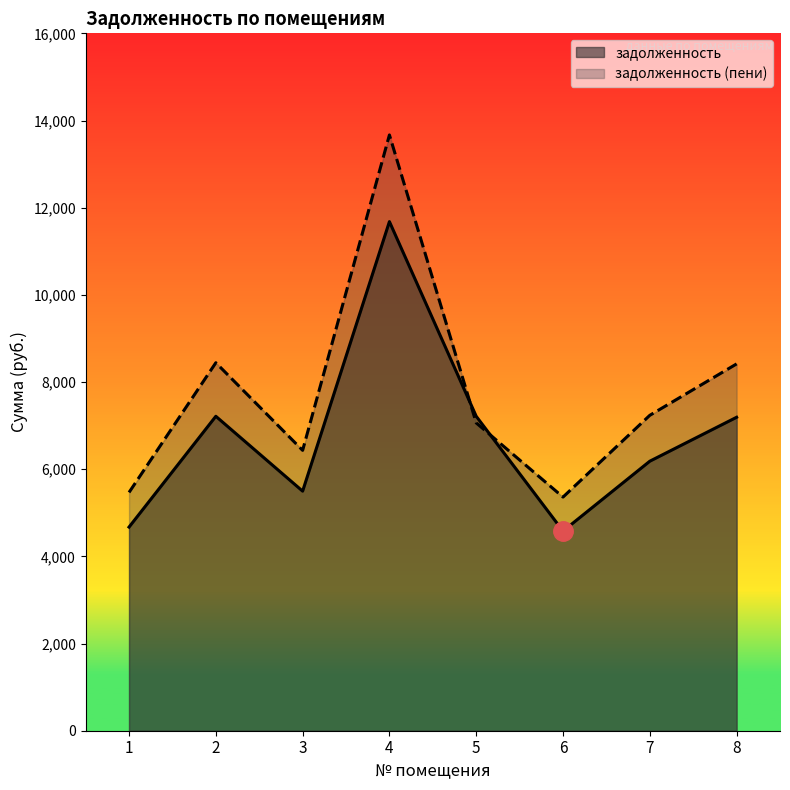

Where do задолженность and задолженность (пени) first cross each other?

4 and 5